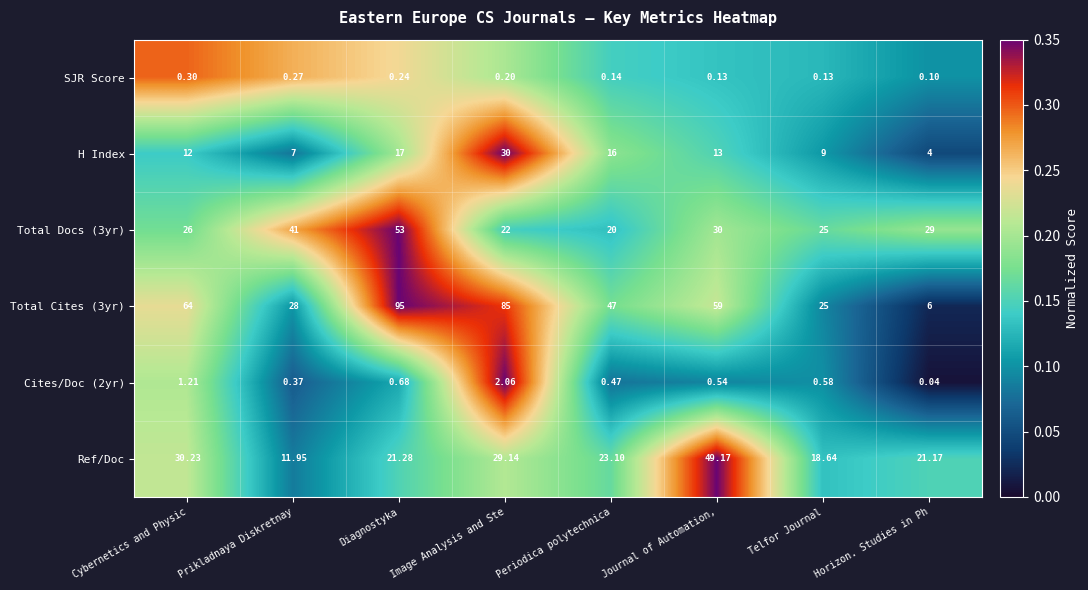

Where is Ref/Doc nearest to the value 30?

Cybernetics and Physic